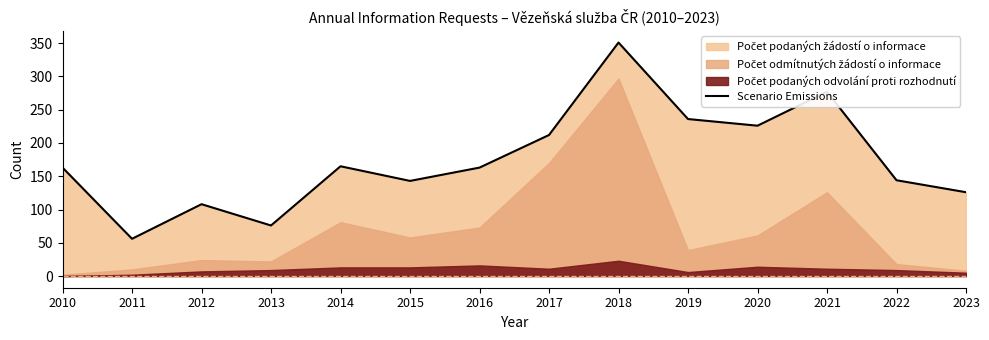

What is the change in value from 2010 to 2012?

-55